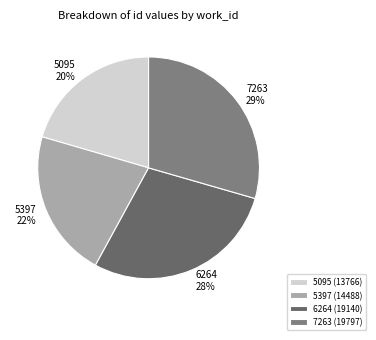

Which category has the biggest portion of the pie?

7263